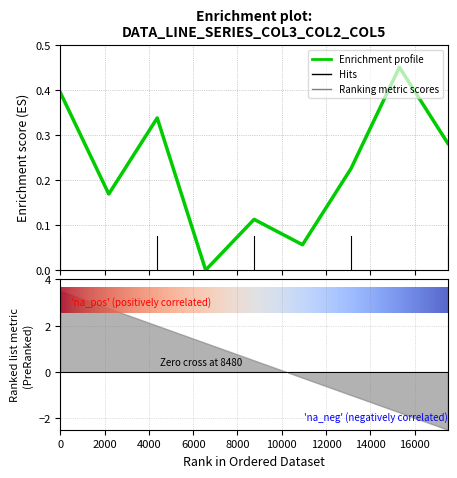

Count the values in the range 0 to 1.

9